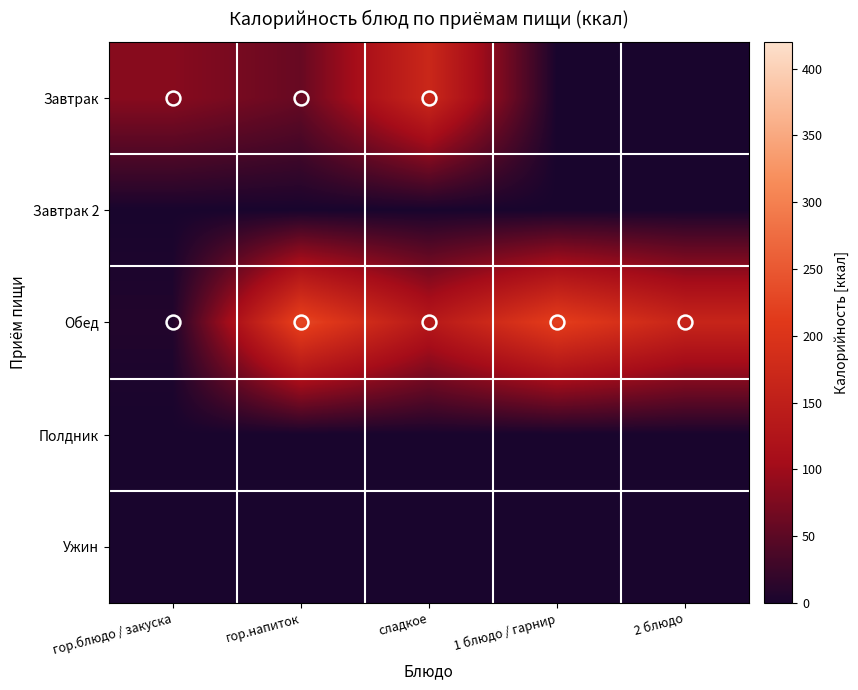

Which series changed the most between гор.блюдо / закуска and сладкое?

Обед